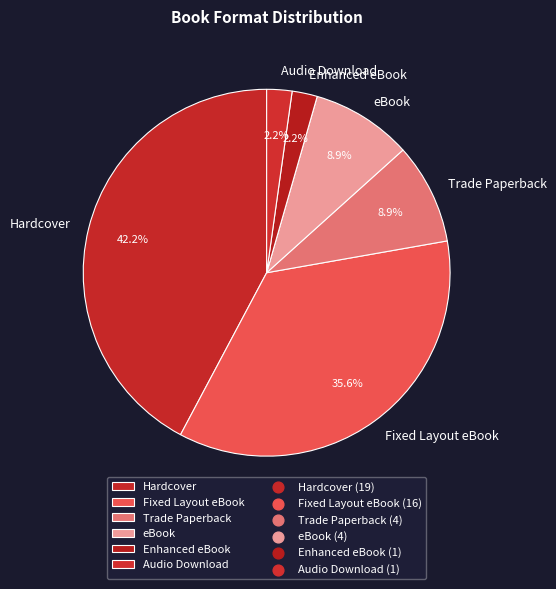

Is there a majority slice in this chart?

No